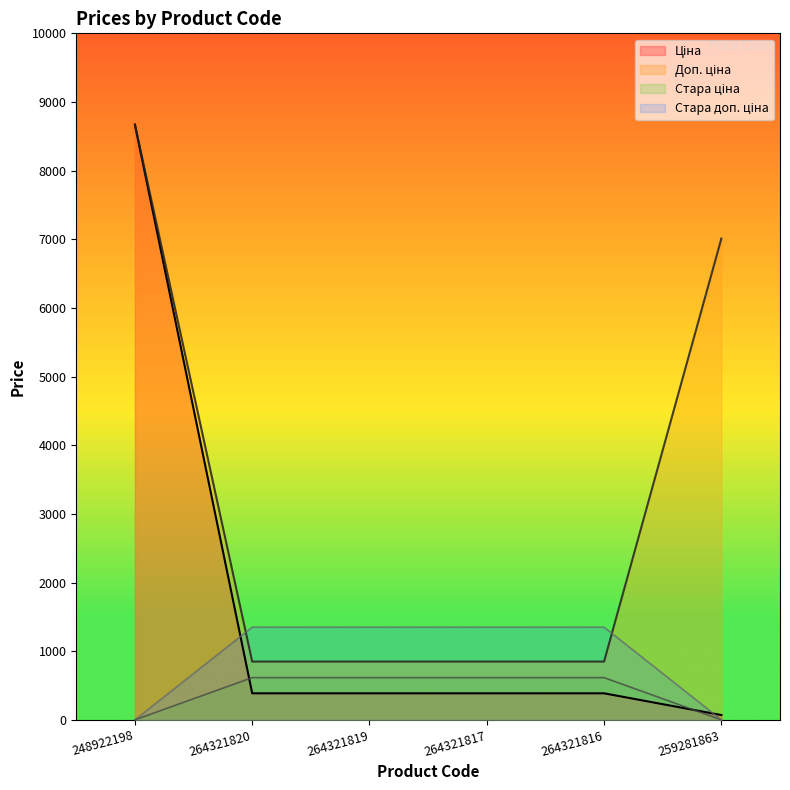

What is the total value across all series at 248922198?

17339.4